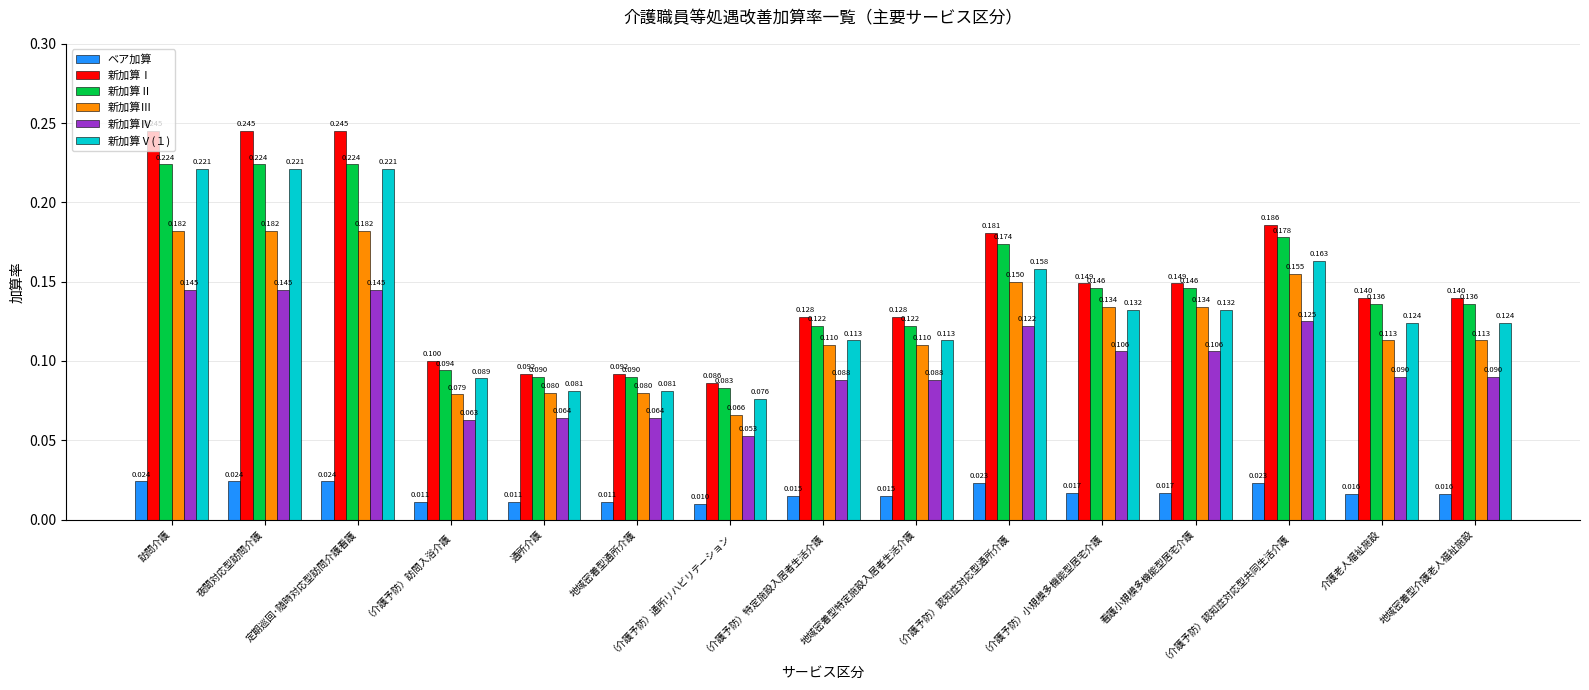

At 通所介護, list the series in order from largest to smallest.

新加算Ⅰ, 新加算Ⅱ, 新加算Ⅴ(１), 新加算Ⅲ, 新加算Ⅳ, ベア加算